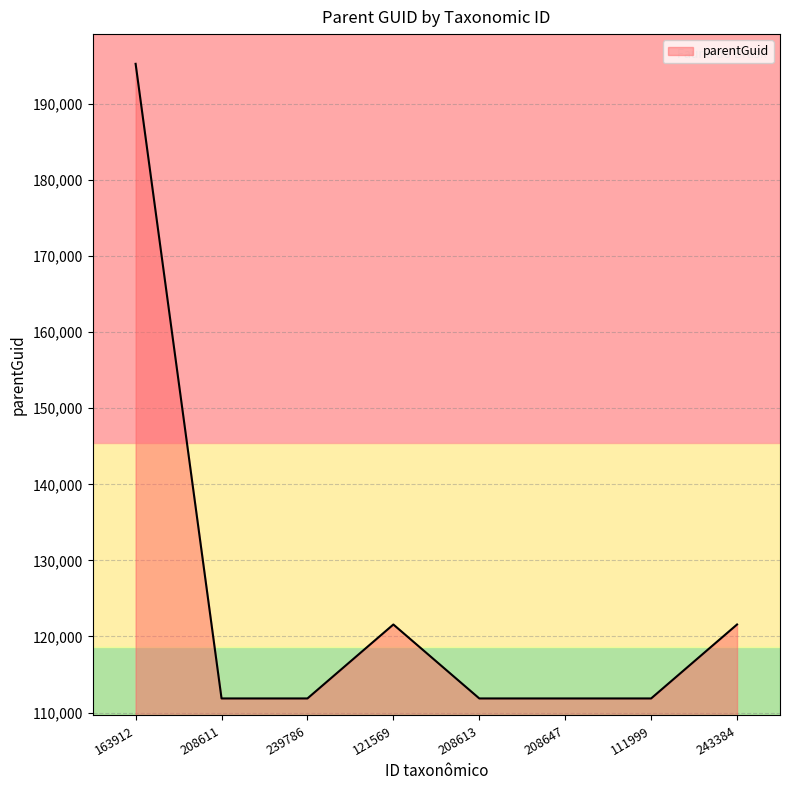

Reading left to right, what are all the values shown in this chart?

195257	111860	111860	121578	111860	111860	111860	121578